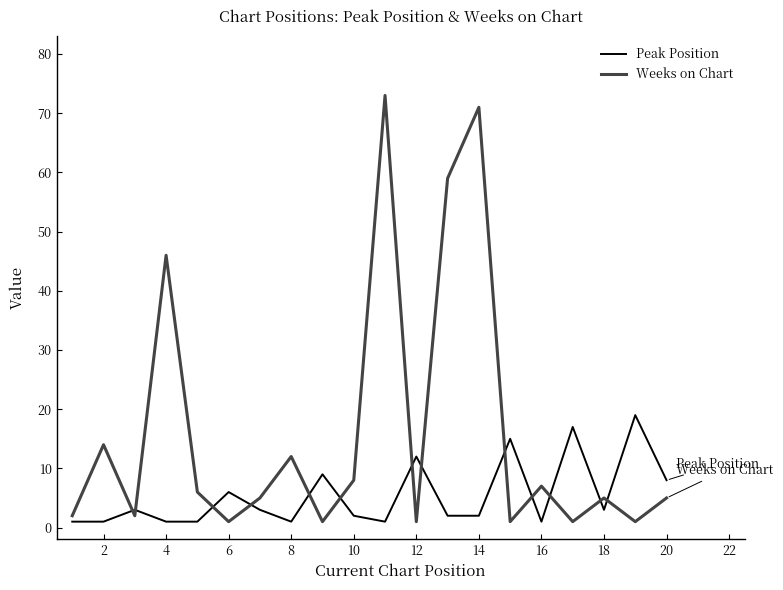

What is the difference between the maximum and minimum values in the Weeks on Chart series?

72